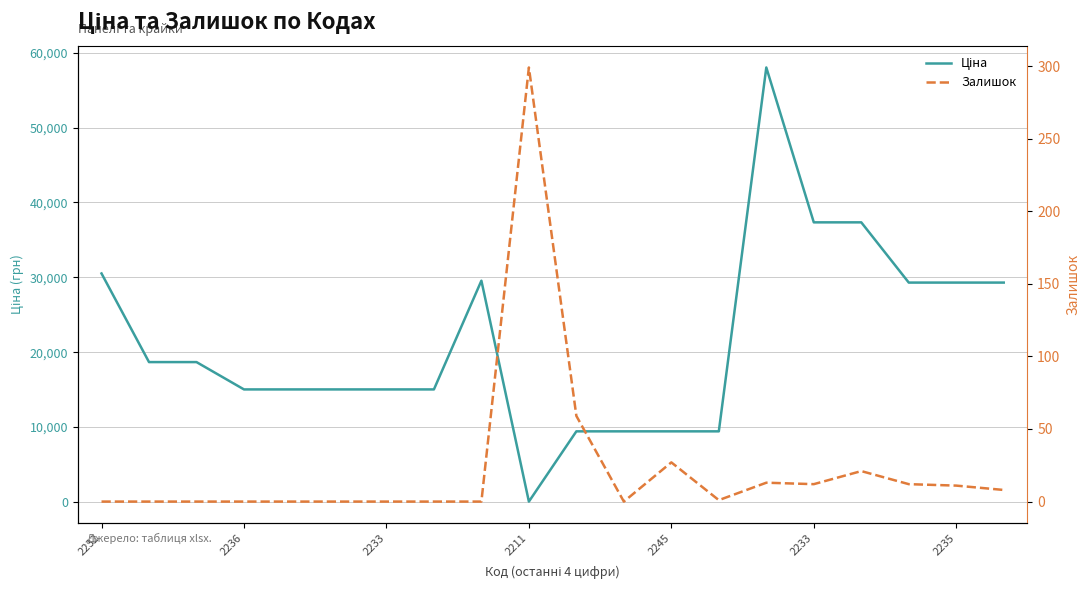

After their last crossing, which series has the higher values: Залишок or Ціна?

Ціна